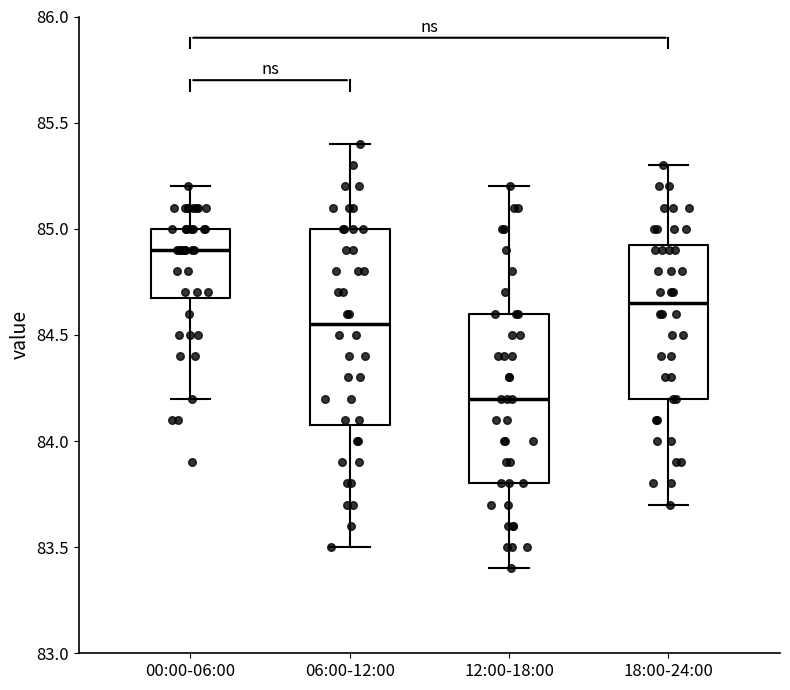

Which box is the tallest, from its lower edge to its upper edge?

06:00-12:00